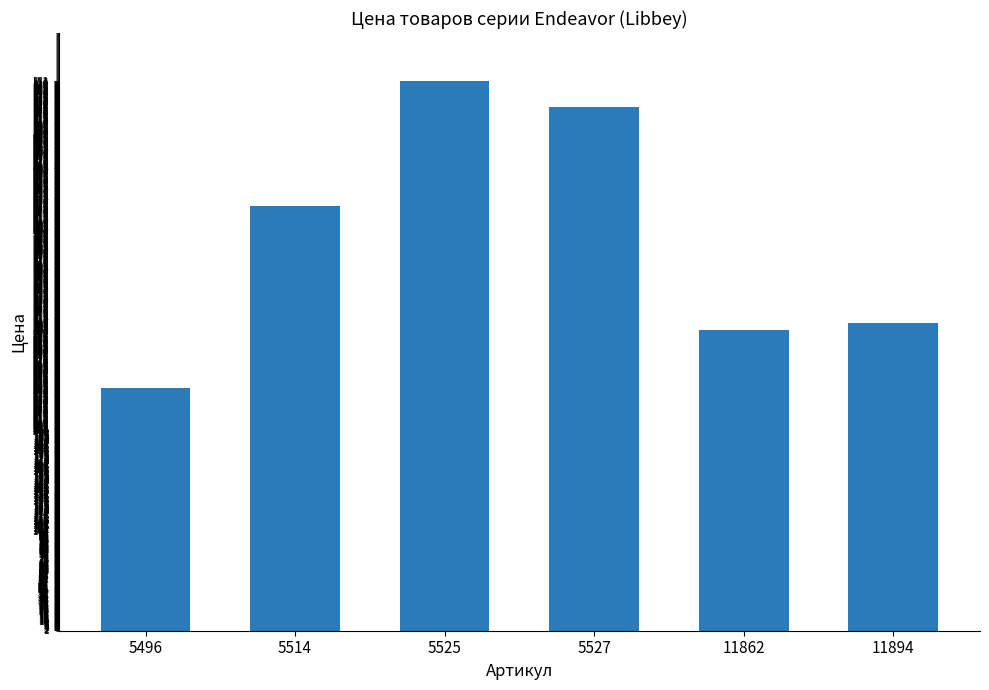

The chart shows a value of 370 at 5496. True or false?

False